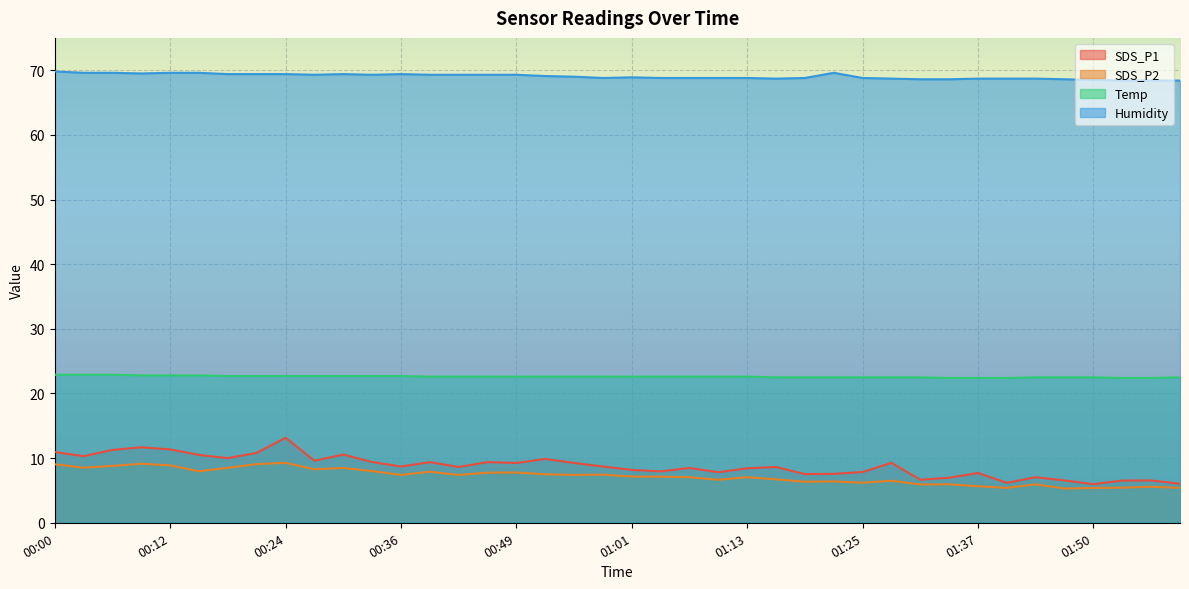

List the series in order of their peak value, highest first.

Humidity, Temp, SDS_P1, SDS_P2